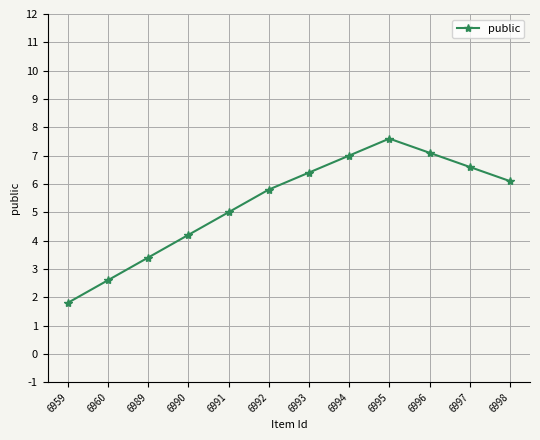

What is the sum of all values?

63.6